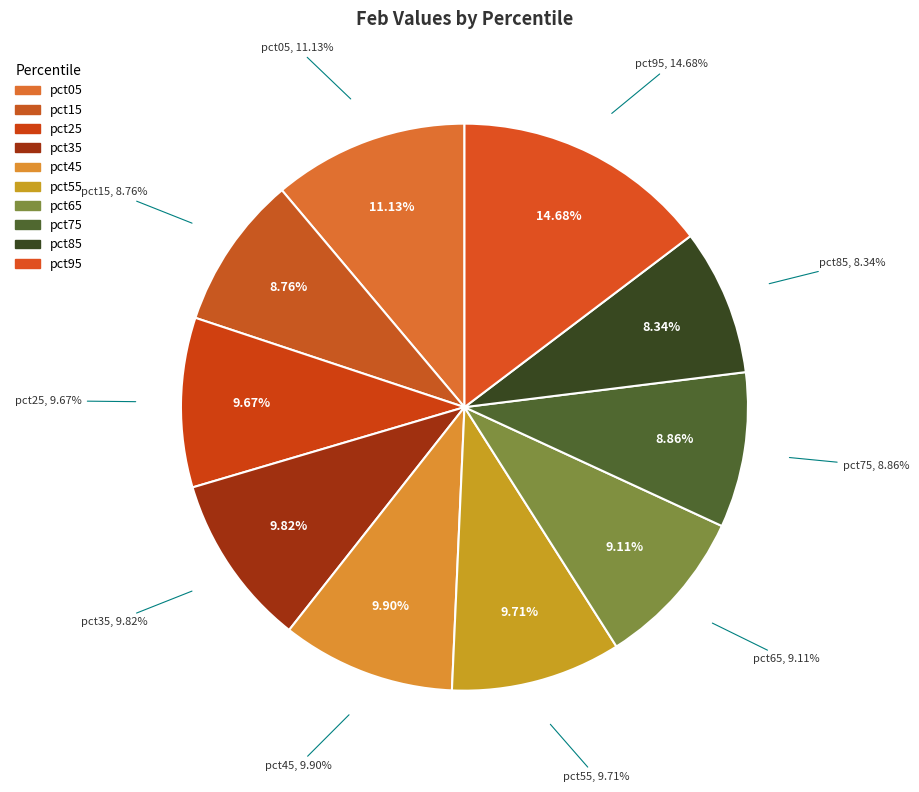

Does any single category account for the majority?

No